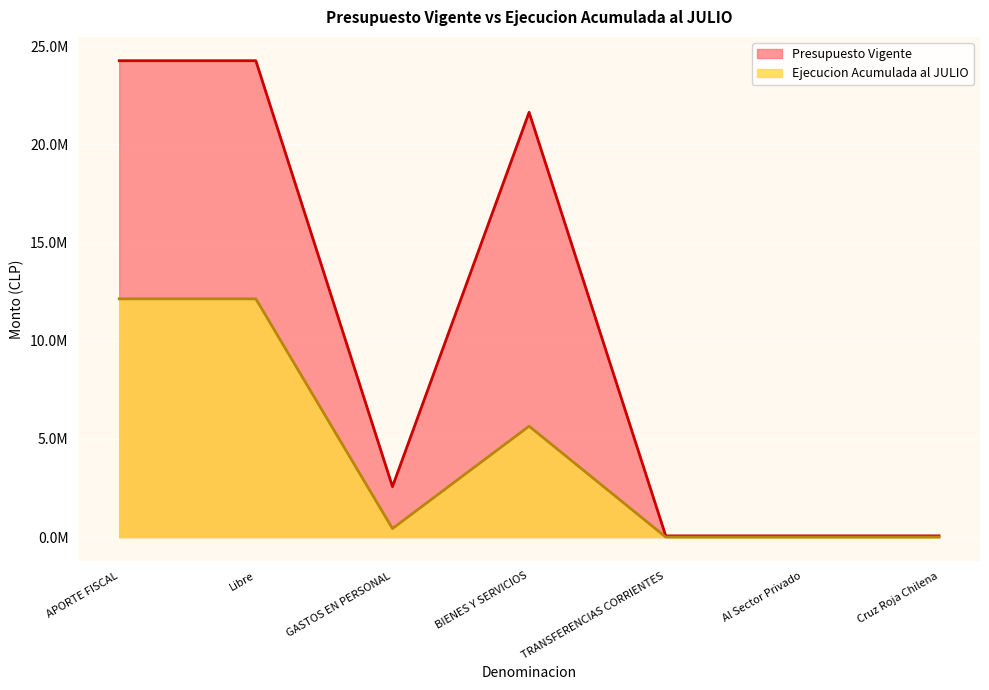

True or false: Presupuesto Vigente and Ejecucion Acumulada al JULIO cross at least once.

False